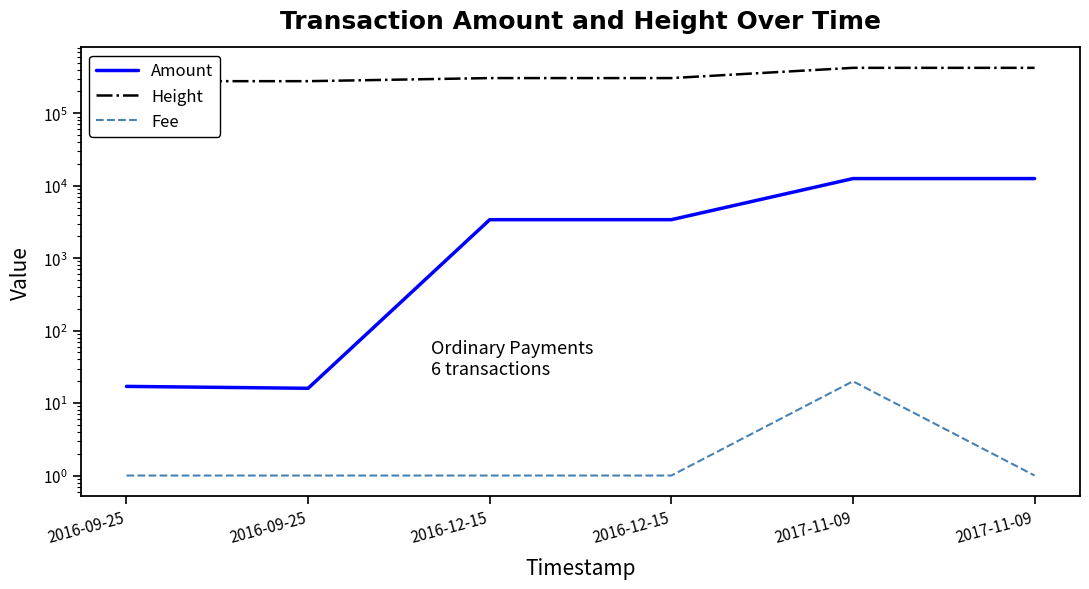

Reading right to left, transcribe all the data shown in this chart.

Amount: 12549	12550	3399	3400	16	17
Height: 423887	423880	306053	306051	277425	277423
Fee: 1	20	1	1	1	1